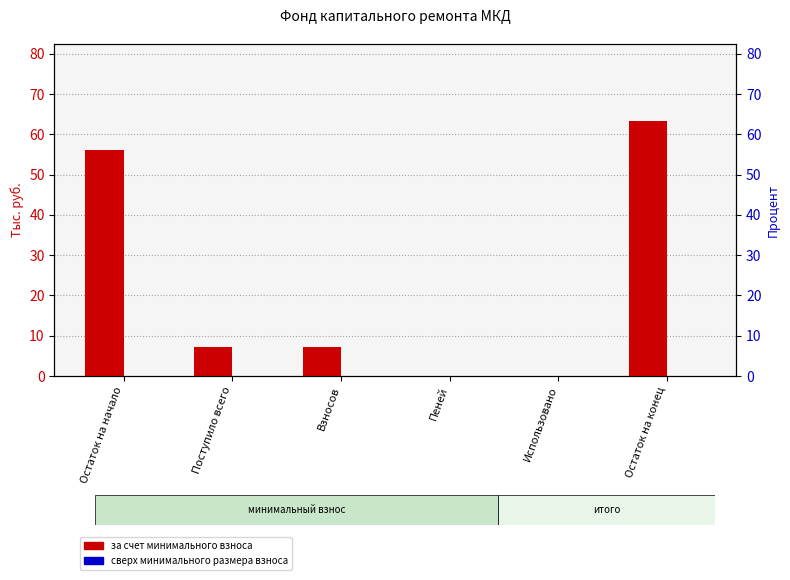

What is the value of the за счет минимального взноса bar at the 3rd from the left?

7.2